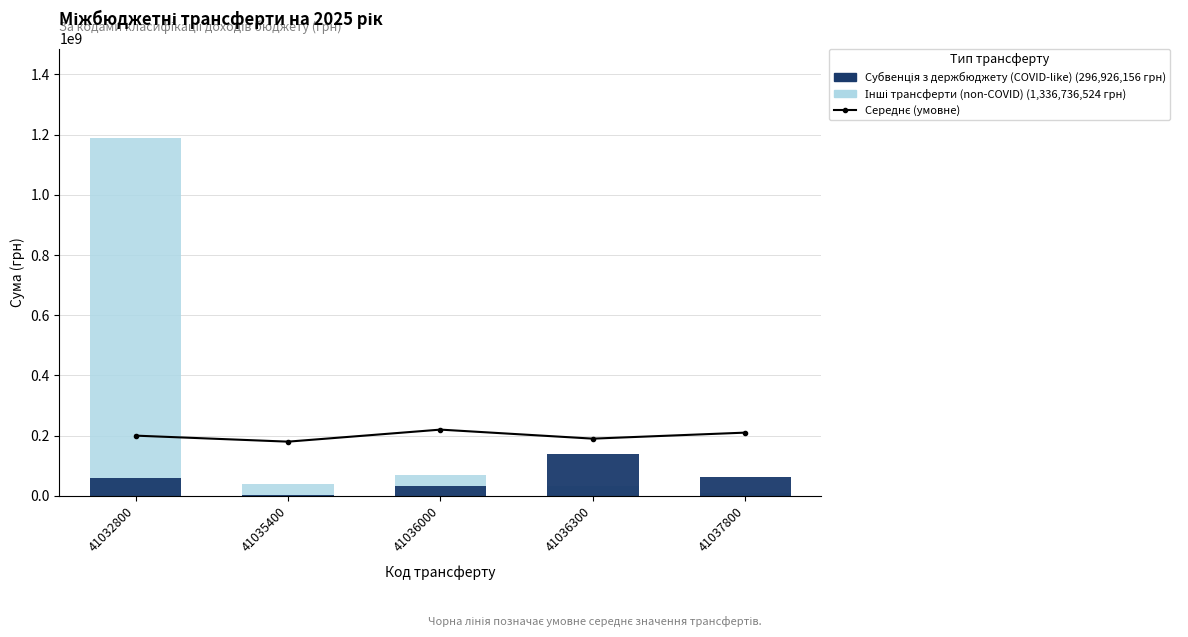

Reading right to left, extract all data points from this chart.

Середнє (умовне): 41037800=210000000	41036300=190000000	41036000=220000000	41035400=180000000	41032800=200000000
Інші трансферти (non-COVID): 41037800=8719461	41036300=31232111	41036000=68708514	41035400=39355138	41032800=1188721300
Субвенція з держбюджету (COVID-like): 41037800=63735956	41036300=138097800	41036000=31471200	41035400=3520900	41032800=60100300